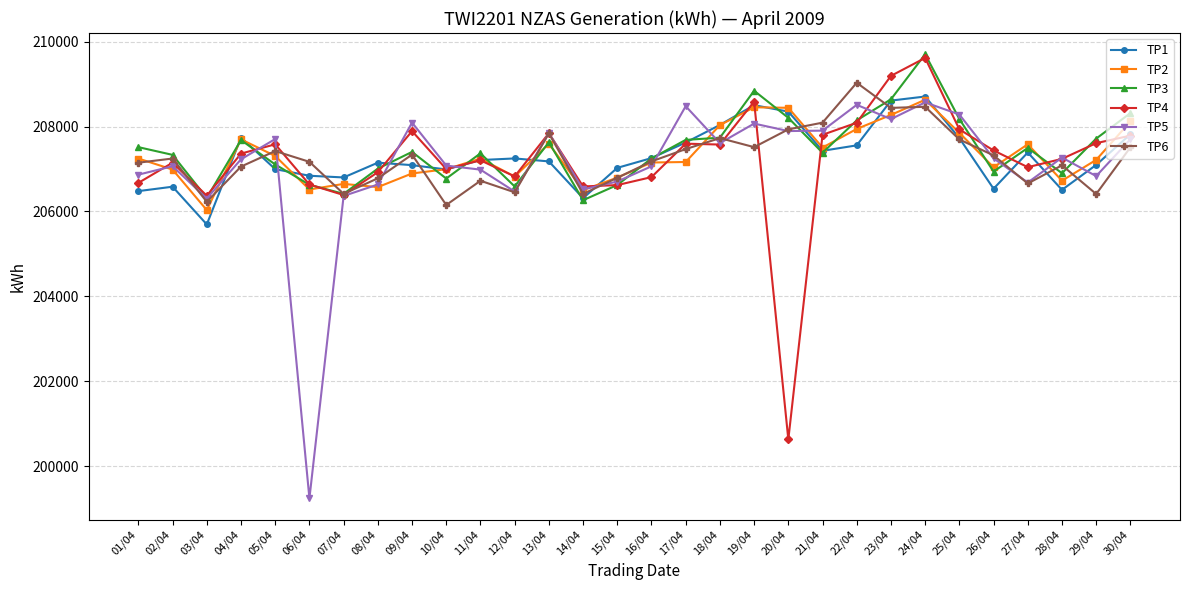

What is the lowest value of the TP4 series?

200628